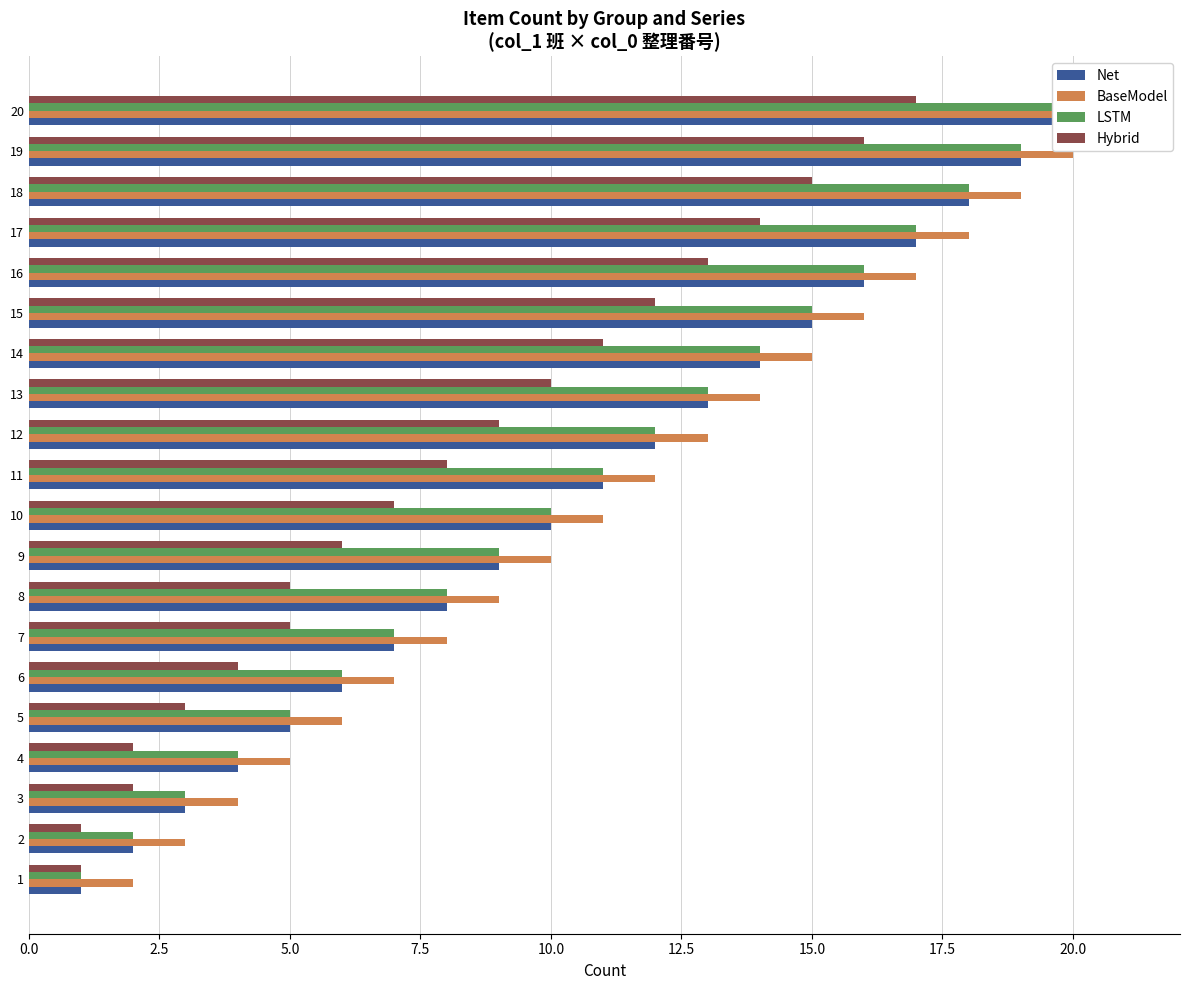

What is the value of the Net bar at the 15th from the left?

15